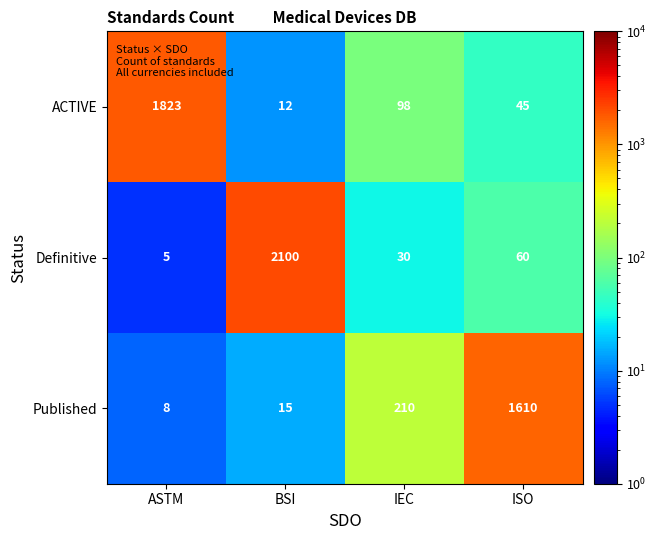

What is the total value across all series at IEC?

338